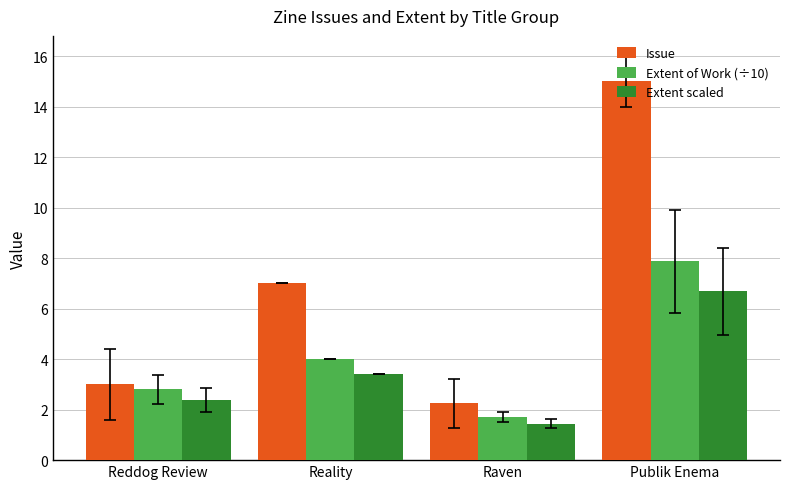

What is the sum of the Extent of Work (÷10) values at Raven and Reality?

5.7